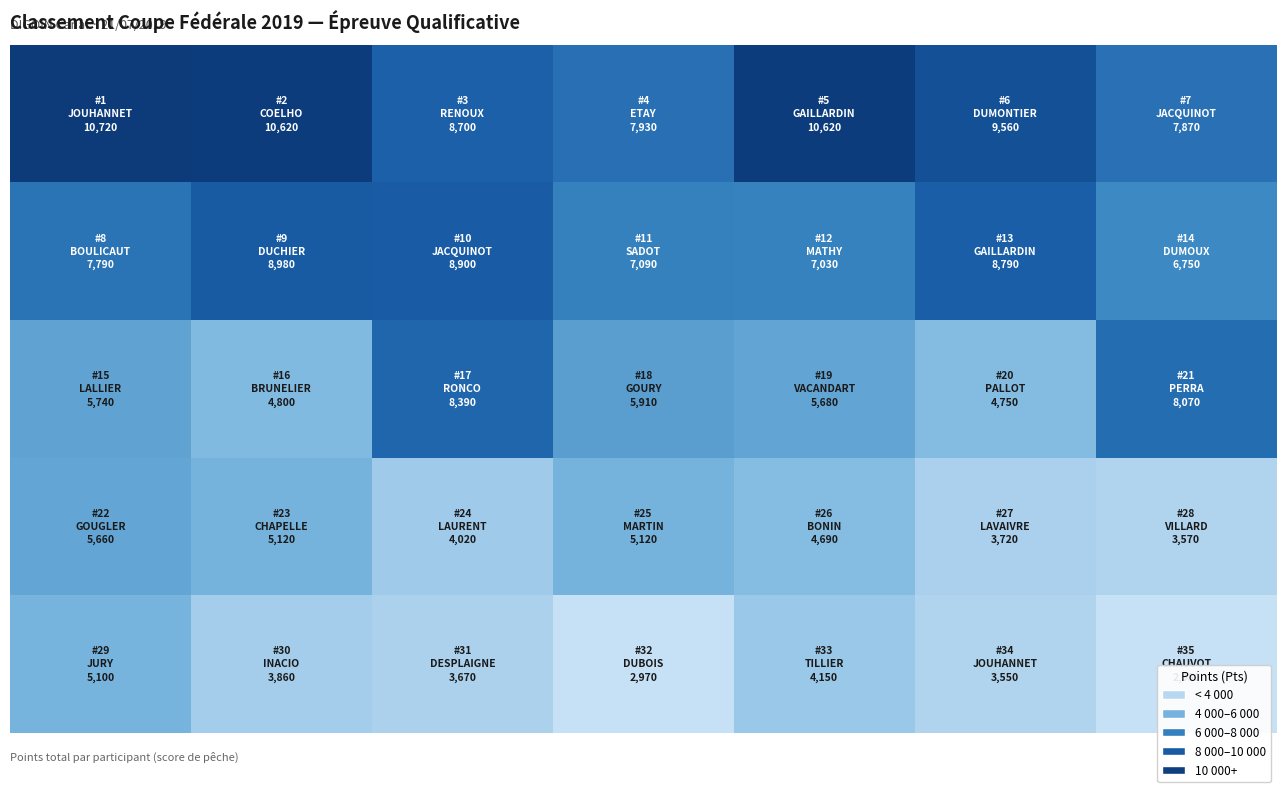

How many distinct data groups are displayed?

5